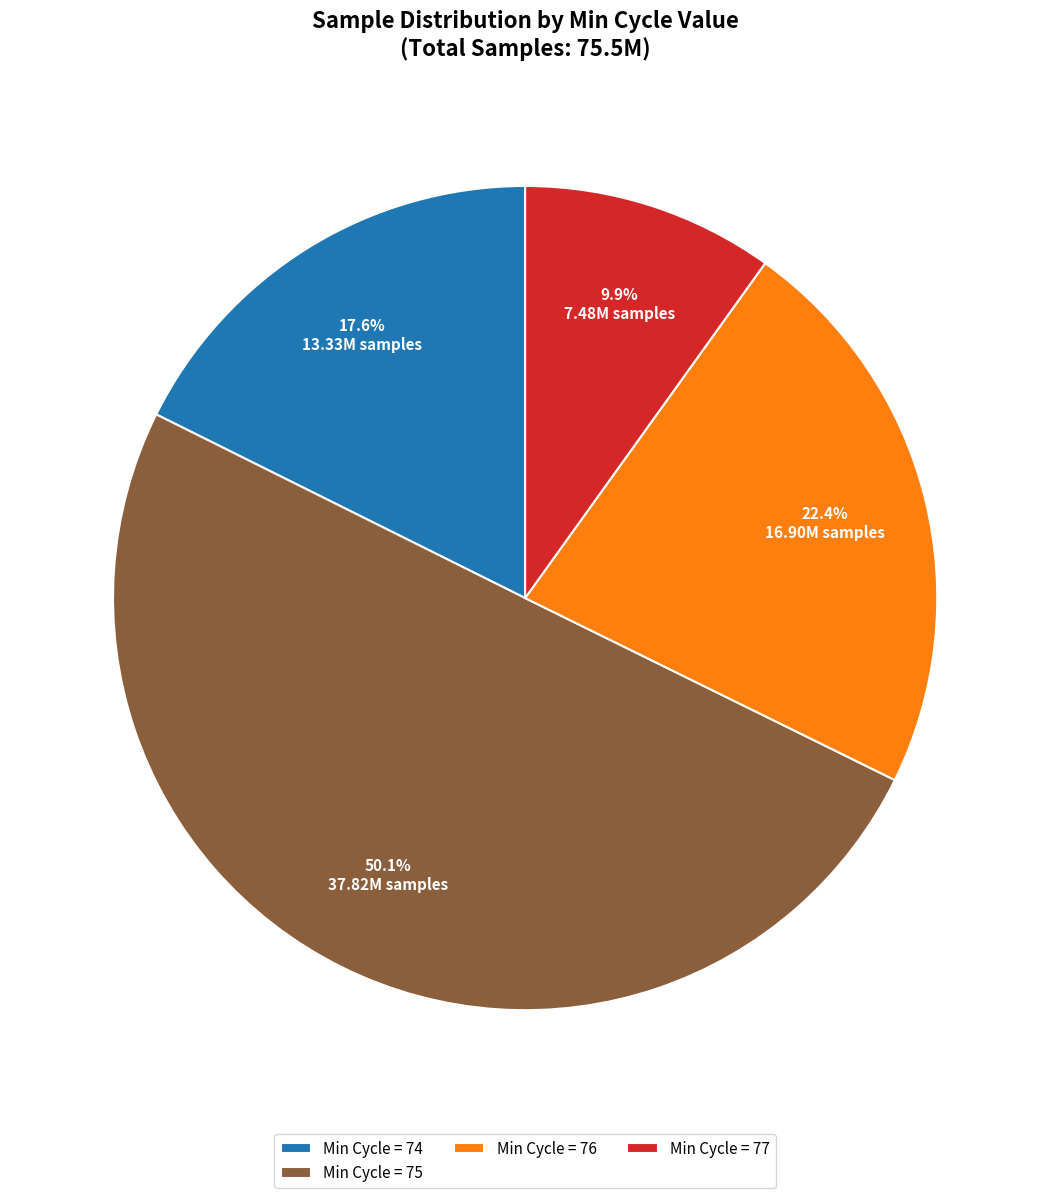

Does Min Cycle = 76 account for over 50% of the chart?

No